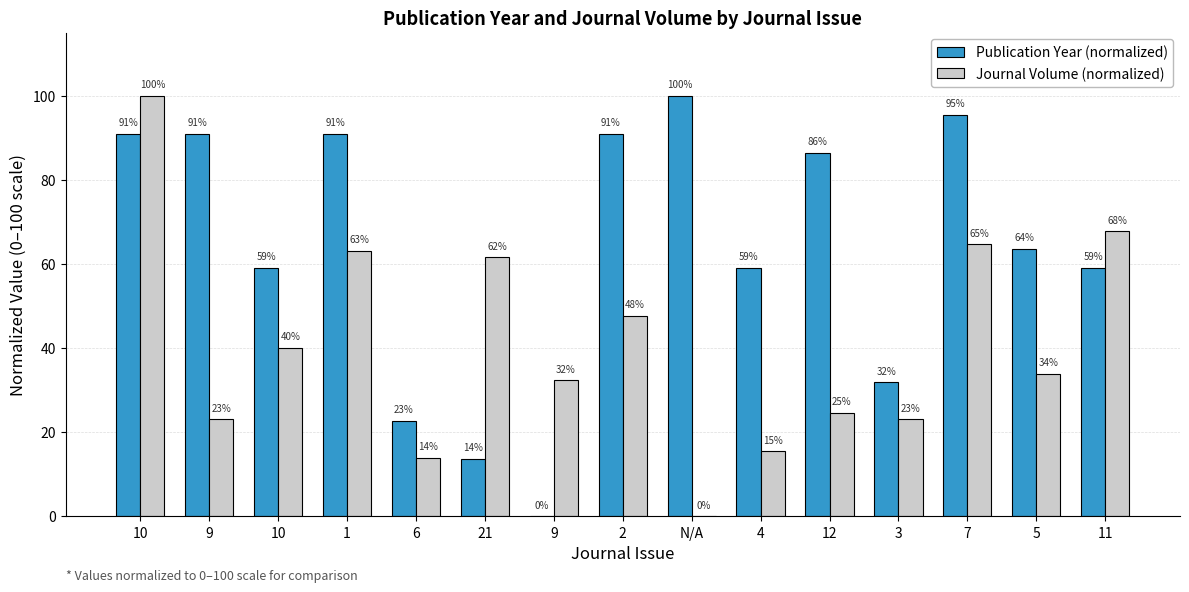

What is the highest value of the Publication Year (normalized) series?

100.0